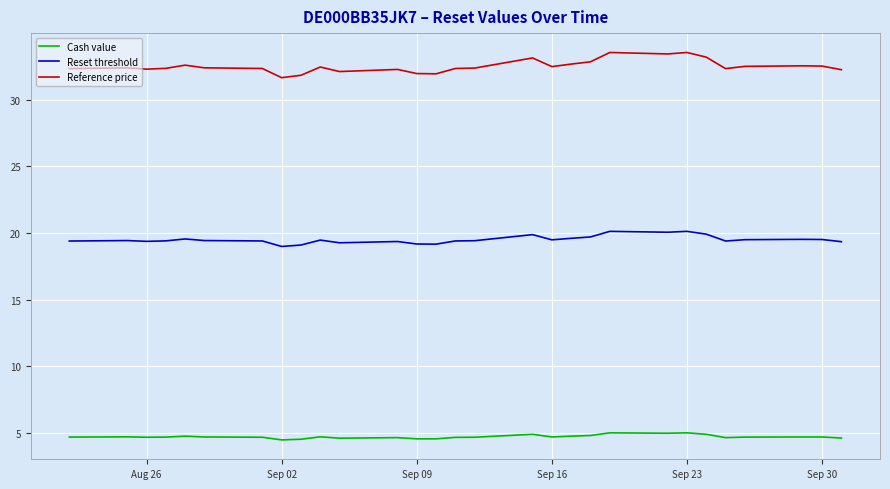

Which series has the largest range (max minus min)?

Reference price